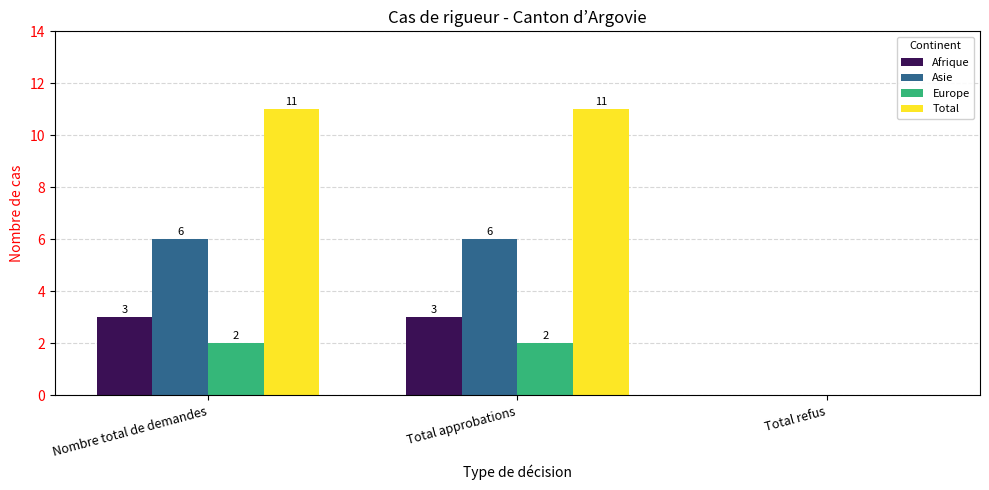

What is the maximum value for Asie?

6